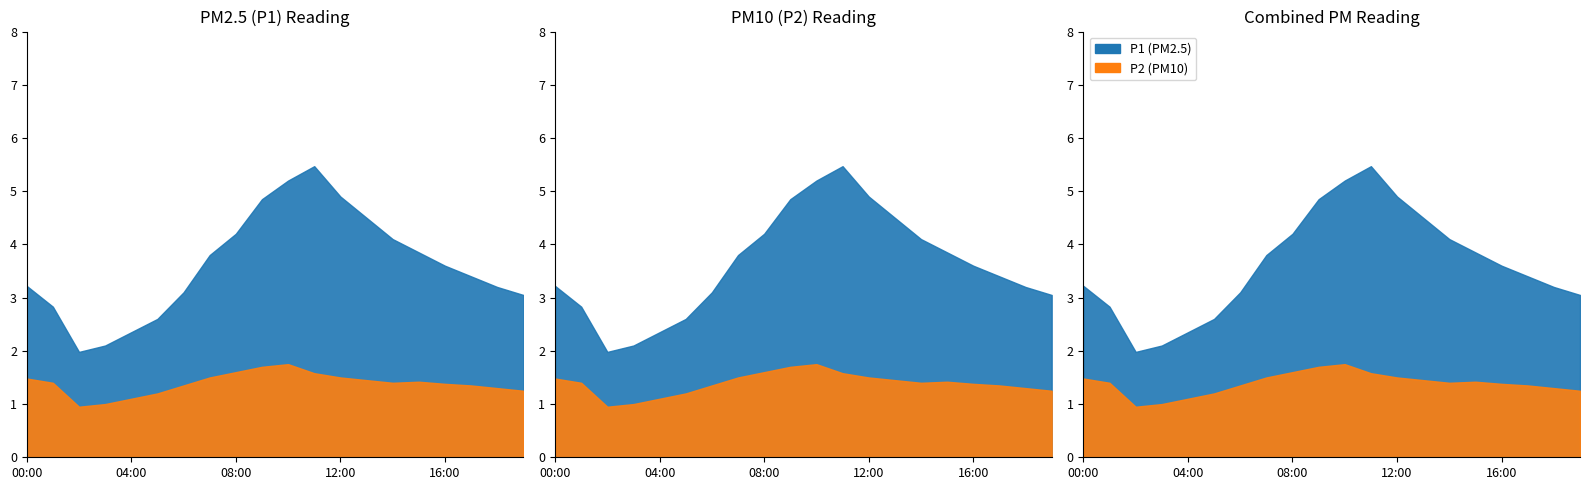

Count the number of data series in this chart.

2